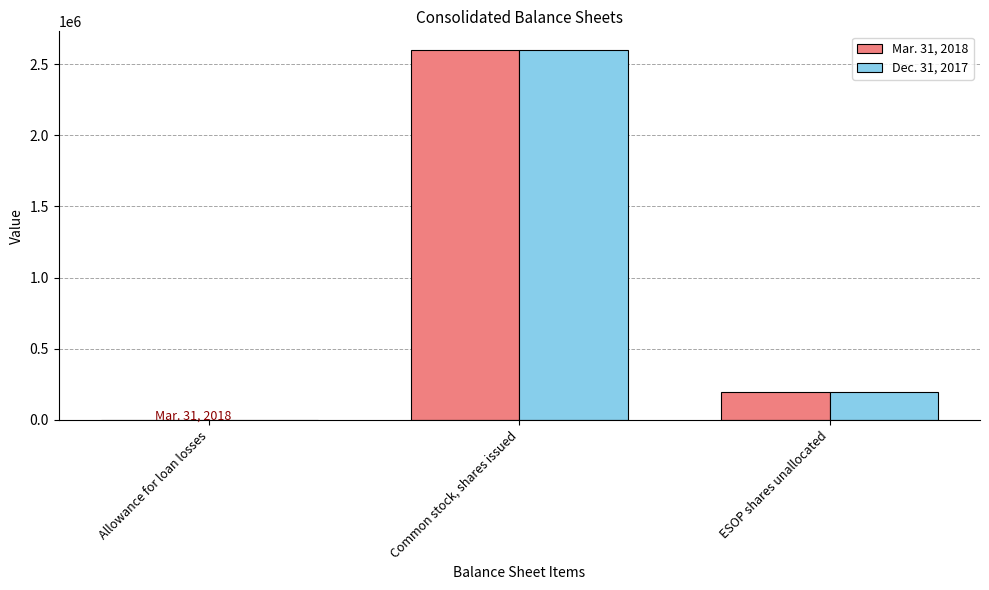

What is the approximate value of Dec. 31, 2017 at ESOP shares unallocated, to the nearest 10?

196180